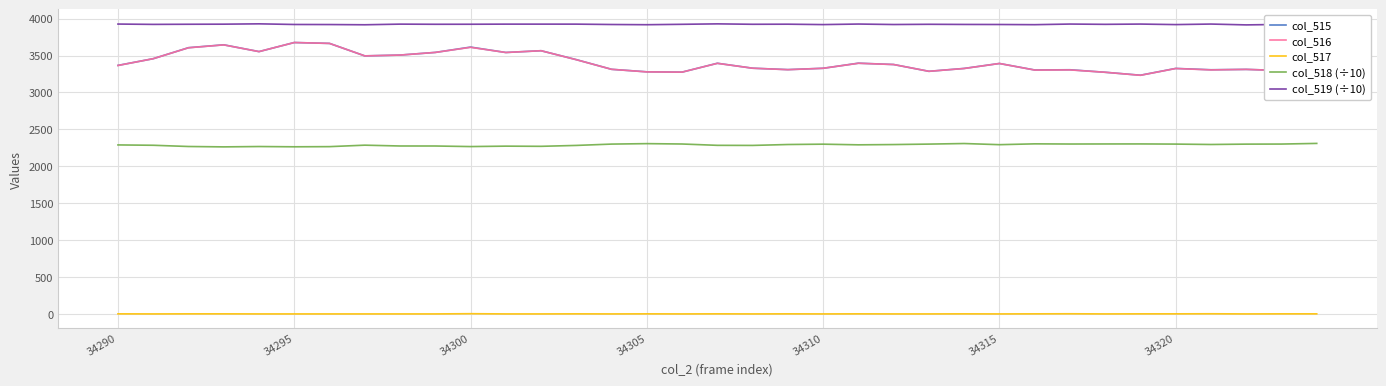

Which series has the largest range (max minus min)?

col_516